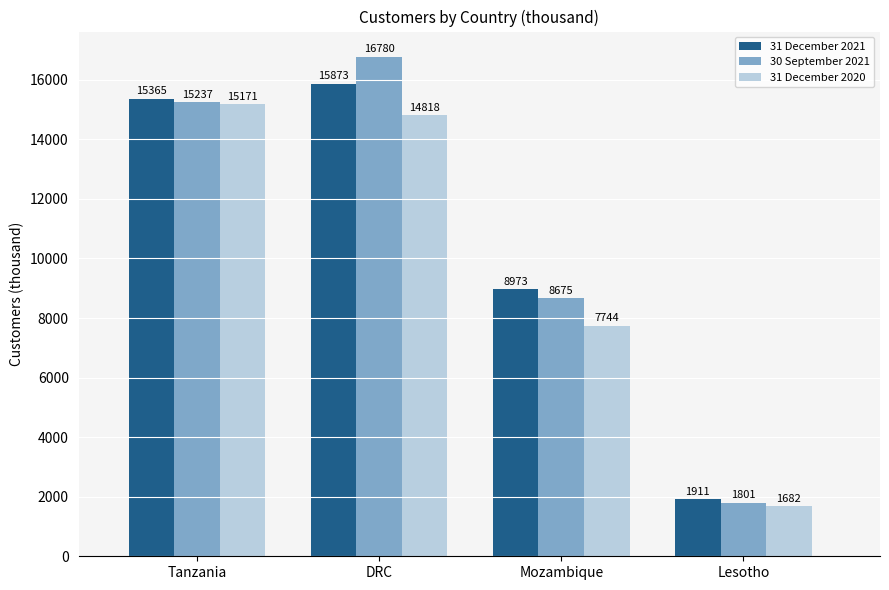

True or false: 31 December 2021 has a value of 15365 at Tanzania.

True